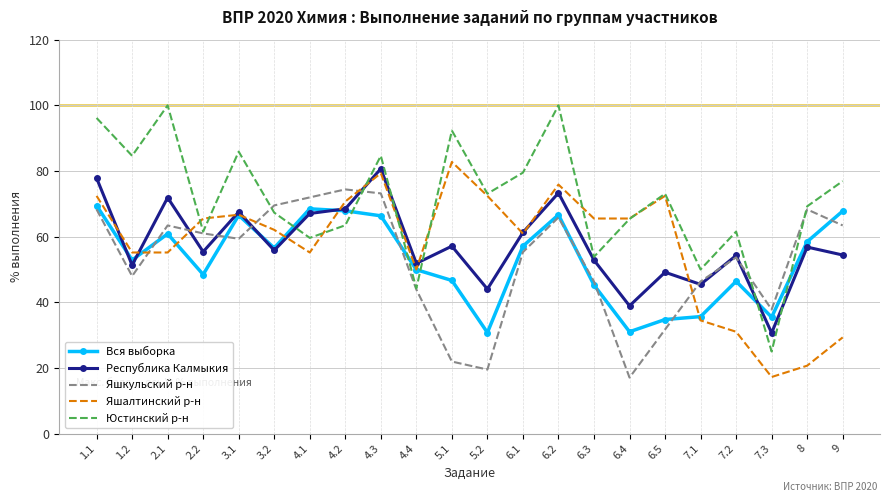

Is the value of Республика Калмыкия at 5.2 greater than the value of Яшалтинский р-н at 3.1?

No